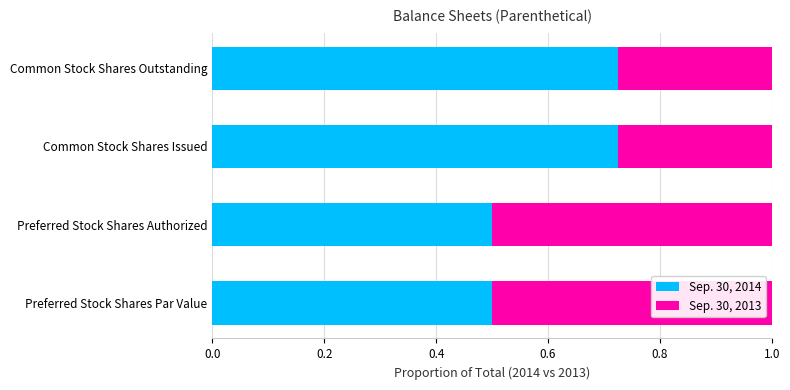

What is the sum of the Sep. 30, 2014 values at Common Stock Shares Outstanding and Common Stock Shares Issued?

1.5